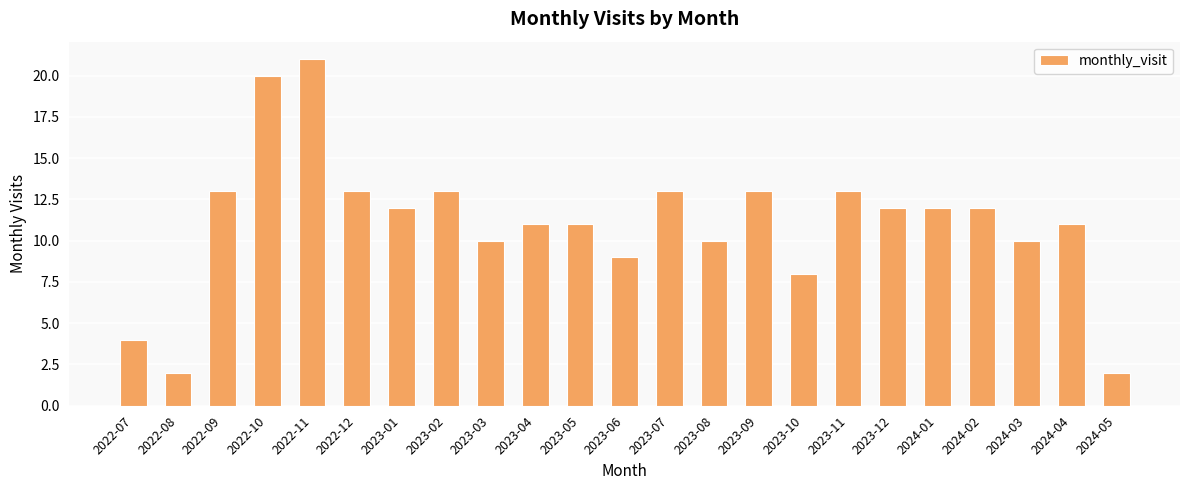

Is it true that the value at 2023-03 is 13?

False